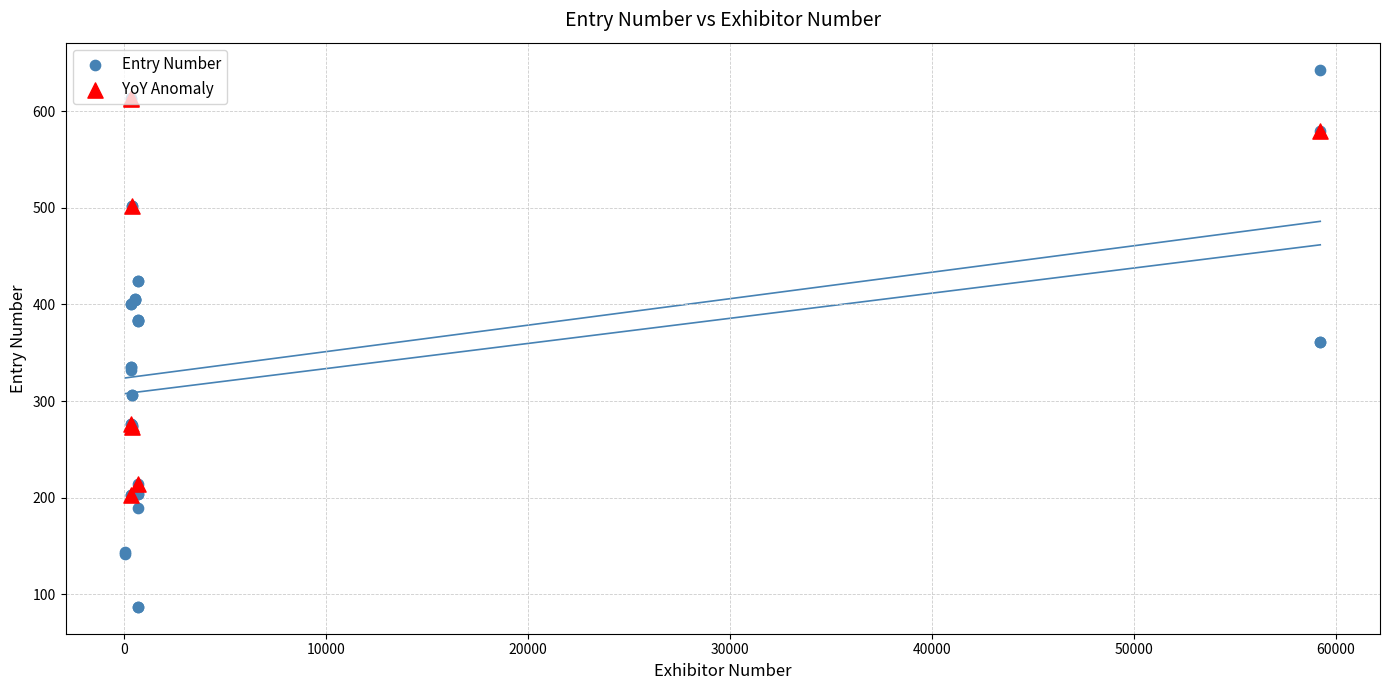

What is the ratio of the value at 353 to the value at 59215?

0.6